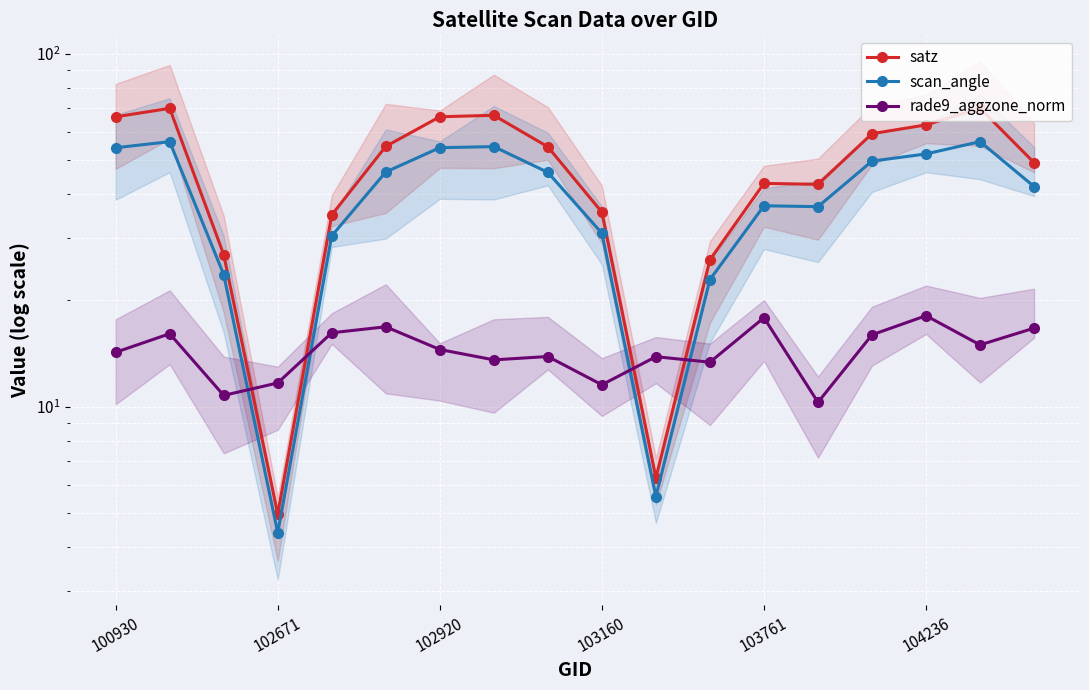

Which category has the highest value in the scan_angle series?

16